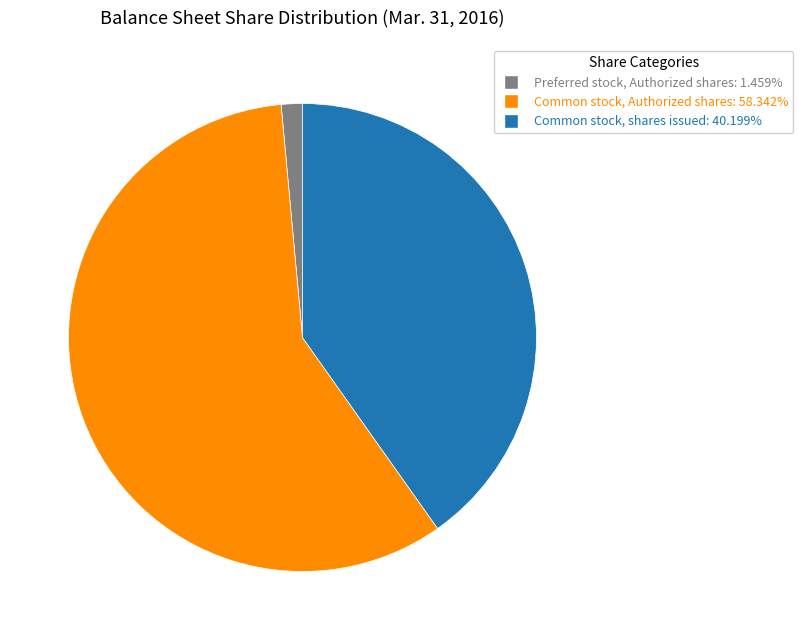

Is the sum of Common stock, shares issued and Preferred stock, Authorized shares greater than half?

No